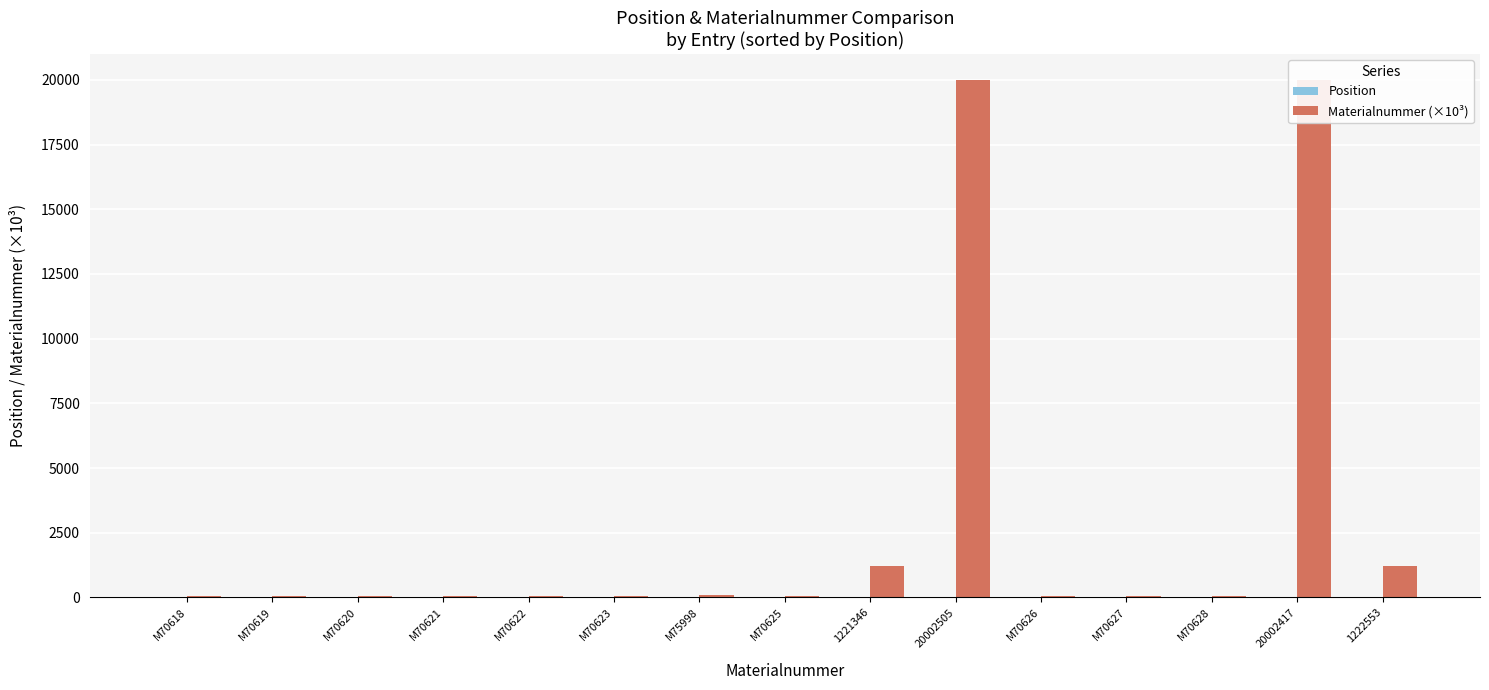

Are the bars grouped side by side (vs. stacked)?

Yes